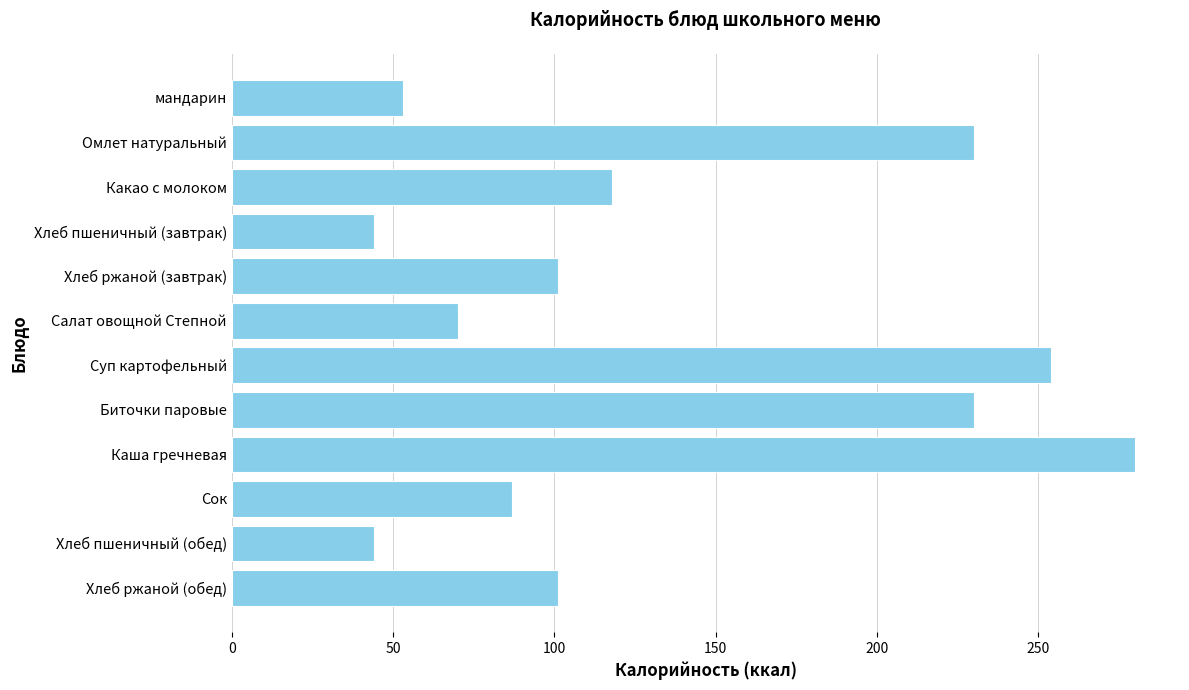

What is the maximum value shown in the chart?

280